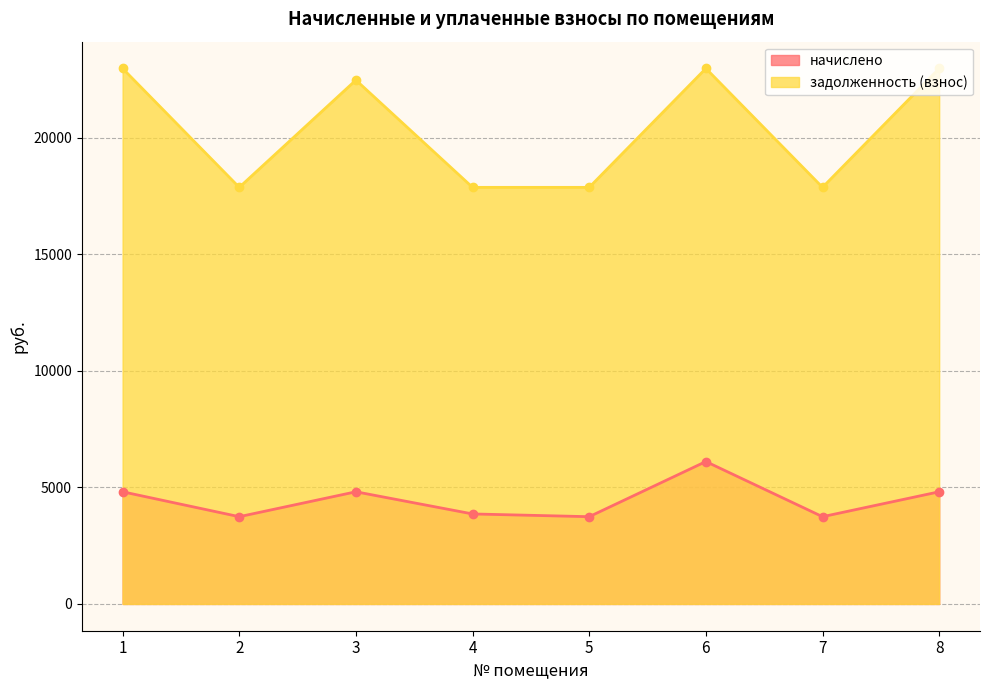

What is the value of the задолженность (взнос) point at the 4th from the left?

17866.2